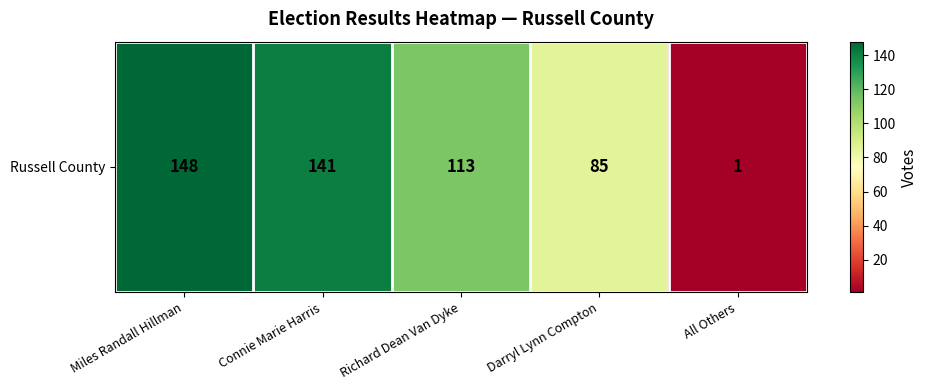

Rank the categories by value from lowest to highest.

All Others, Darryl Lynn Compton, Richard Dean Van Dyke, Connie Marie Harris, Miles Randall Hillman